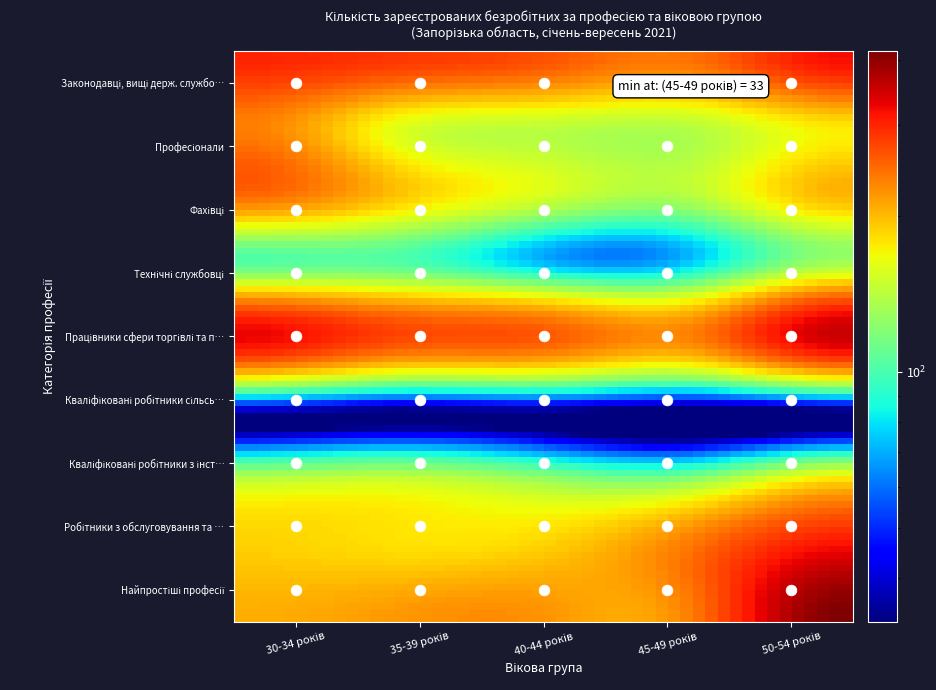

How many Законодавці, вищі держ. службовці, керівники values are between 267 and 301?

3